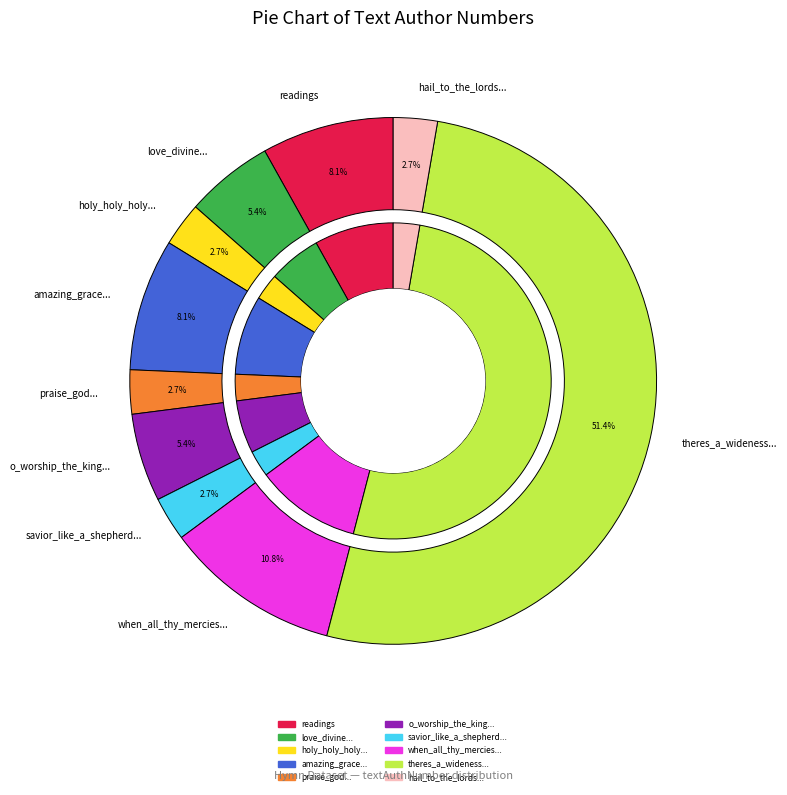

What portion of the pie excludes amazing_grace_how_sweet_the_sound?

91.9%